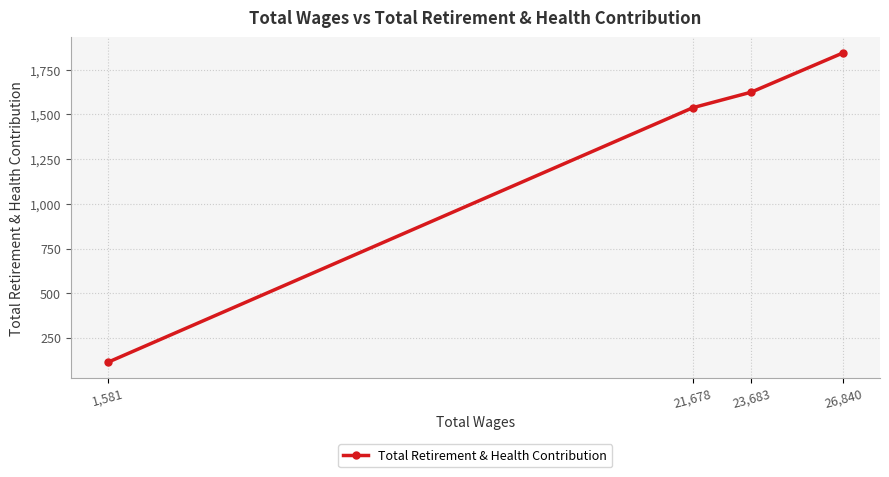

At which category does the chart reach its peak across all series?

26,840